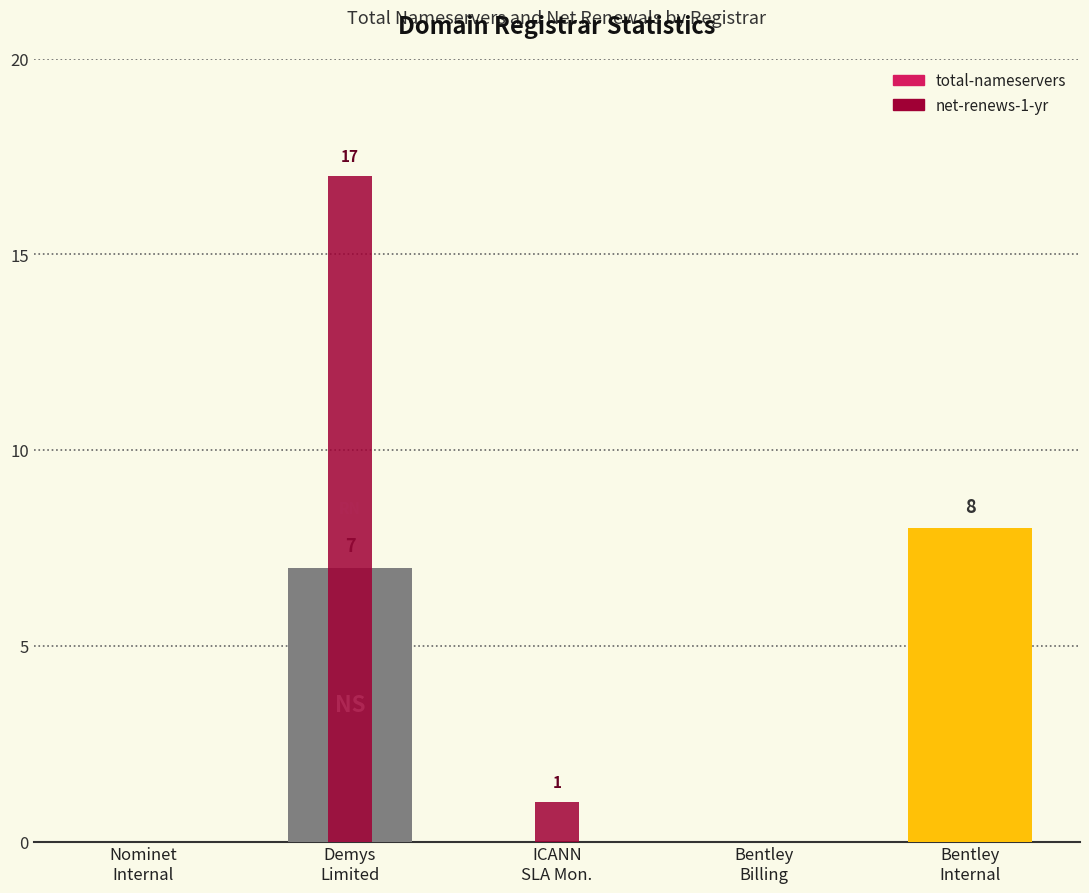

Reading left to right, extract all data points from this chart.

total-nameservers: Nominet
Internal=0	Demys
Limited=7	ICANN
SLA Mon.=0	Bentley
Billing=0	Bentley
Internal=8
net-renews-1-yr: Nominet
Internal=0	Demys
Limited=17	ICANN
SLA Mon.=1	Bentley
Billing=0	Bentley
Internal=0